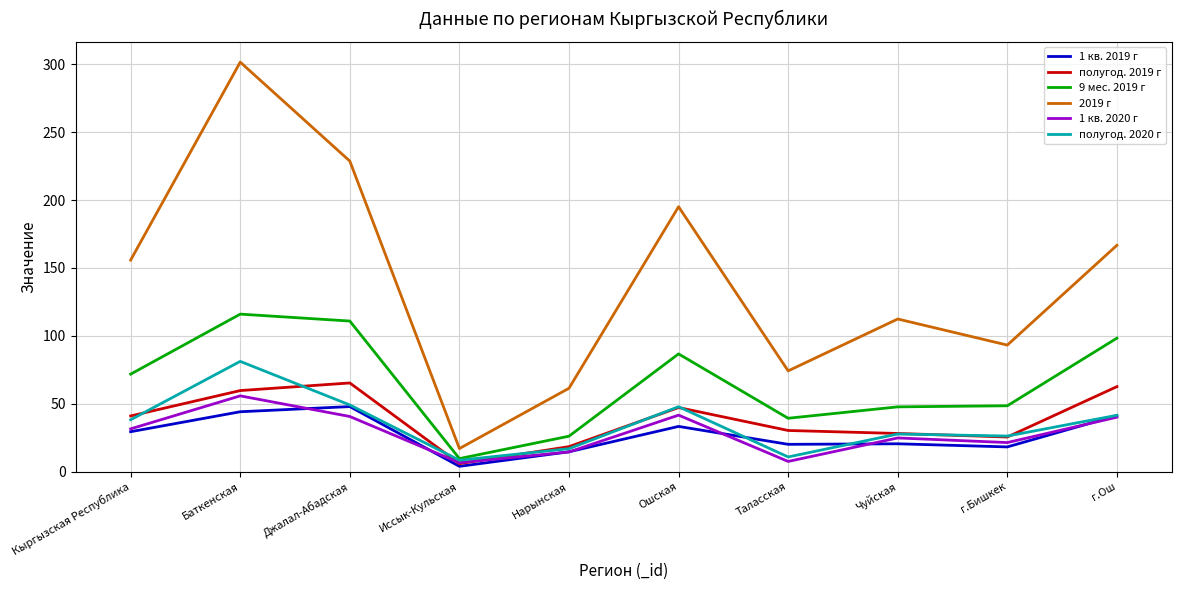

Does the chart display data point markers on the line(s)?

No